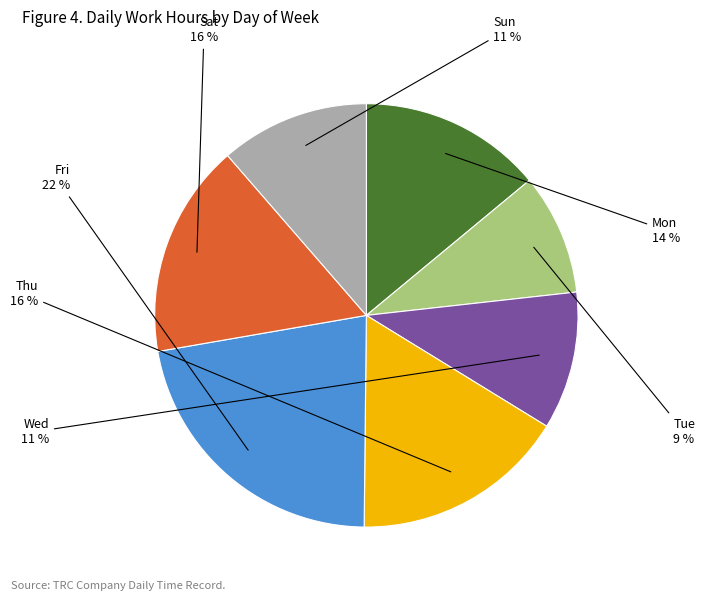

To the nearest percent, what is the average slice percentage?

14%